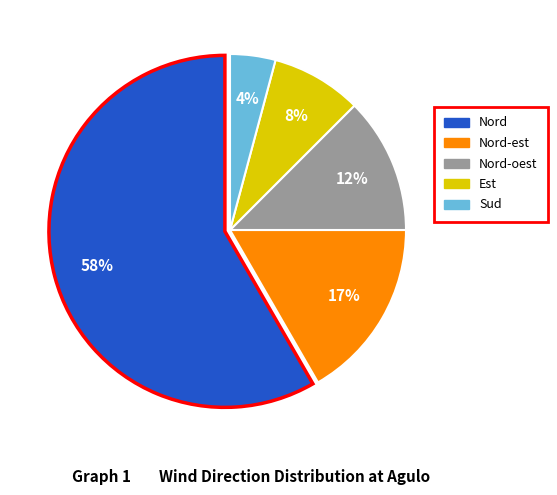

Is there any slice that represents more than half of the pie?

Yes